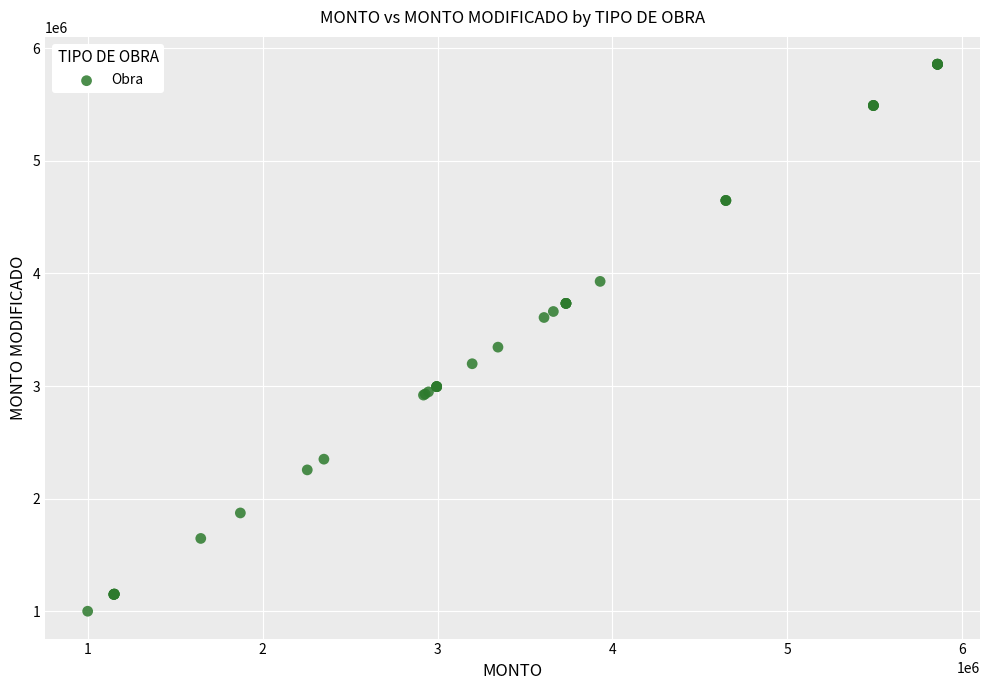

What Y value in the scatter plot is closest to 3429234?

3345617.6